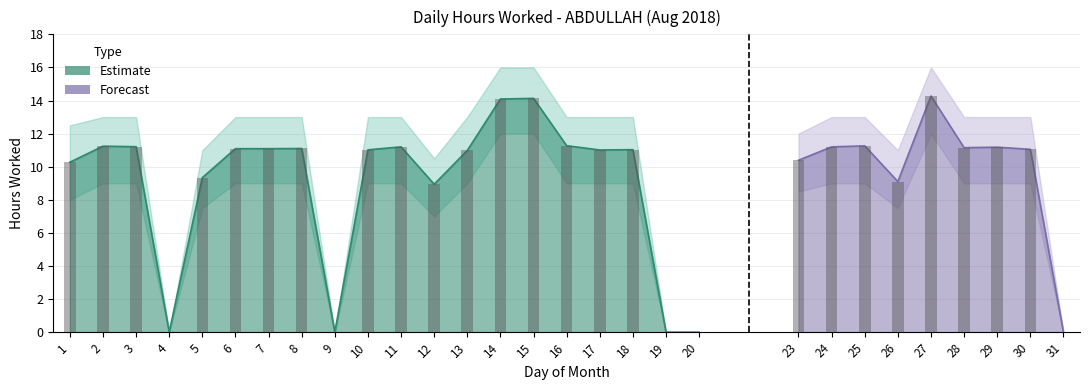

At which label does Hours Worked reach its minimum?

4